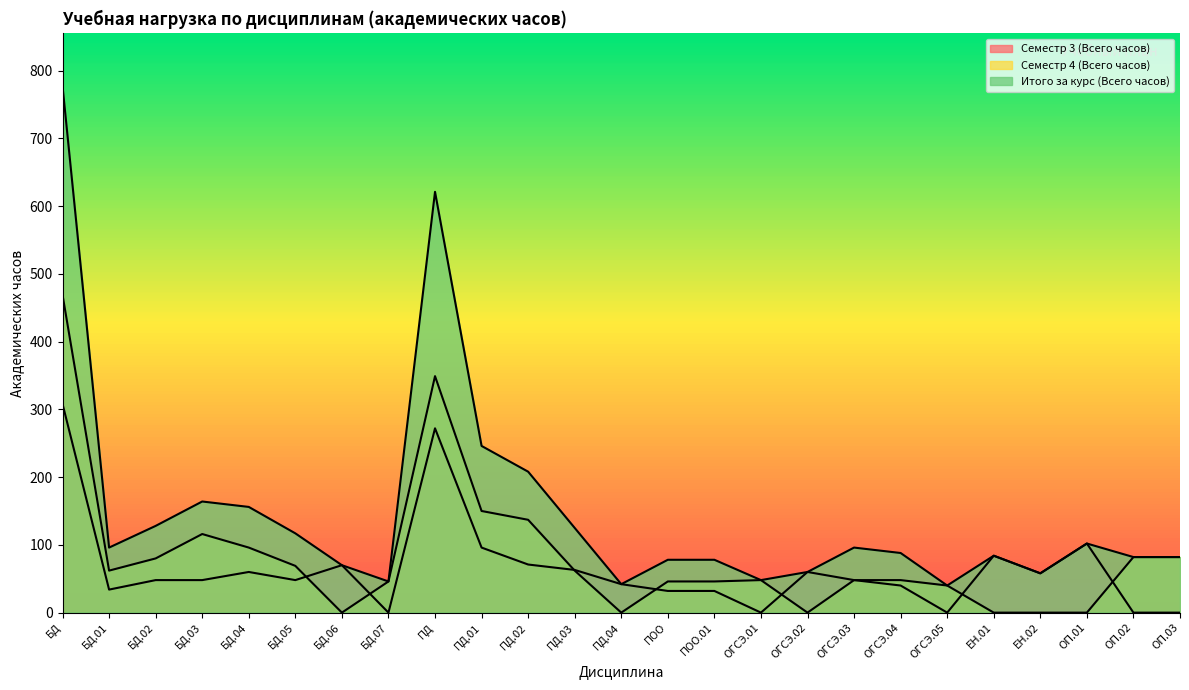

How many data points in Семестр 3 (Всего часов) are less than 48?

10